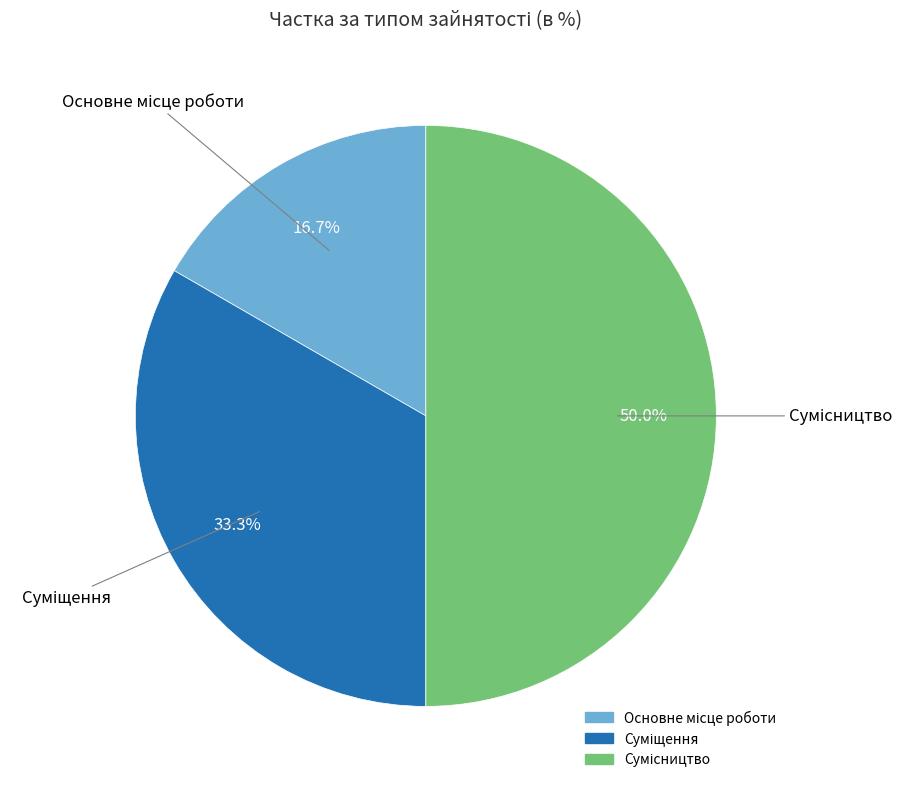

Which slice is the largest?

Сумісництво